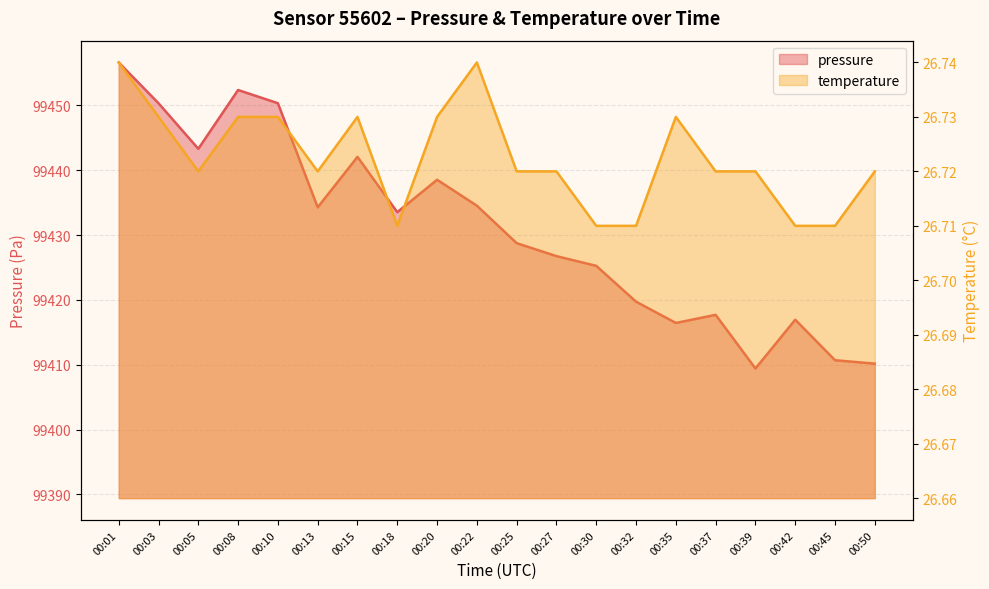

At how many categories does at least one series exceed 54933?

20